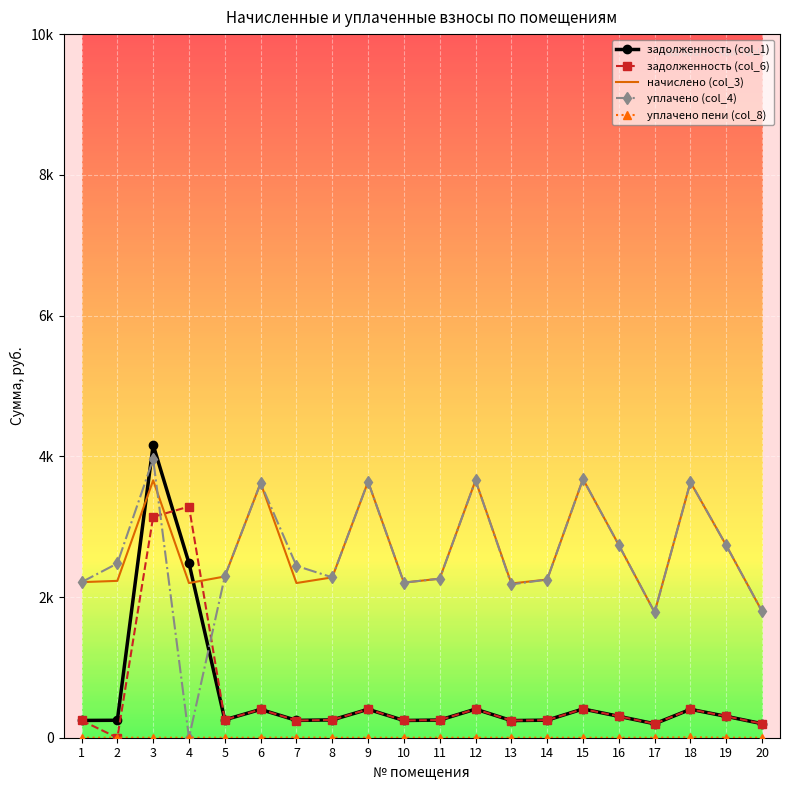

Which series has the widest spread of values?

задолженность (col_1)